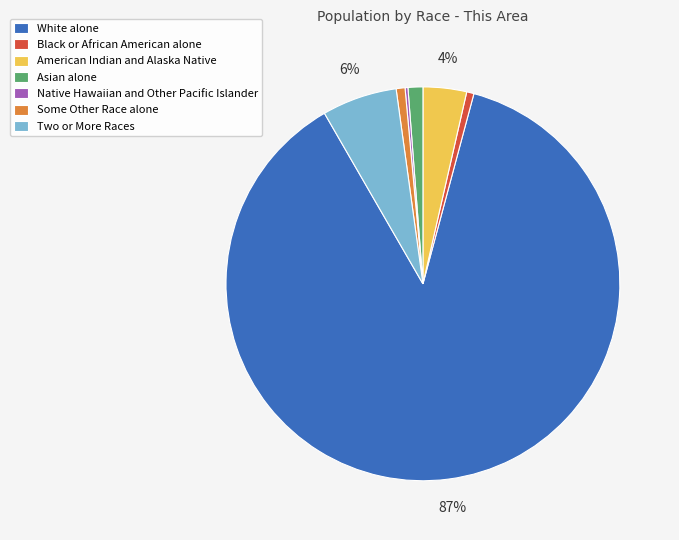

Which has a higher value, Two or More Races or Black or African American alone?

Two or More Races